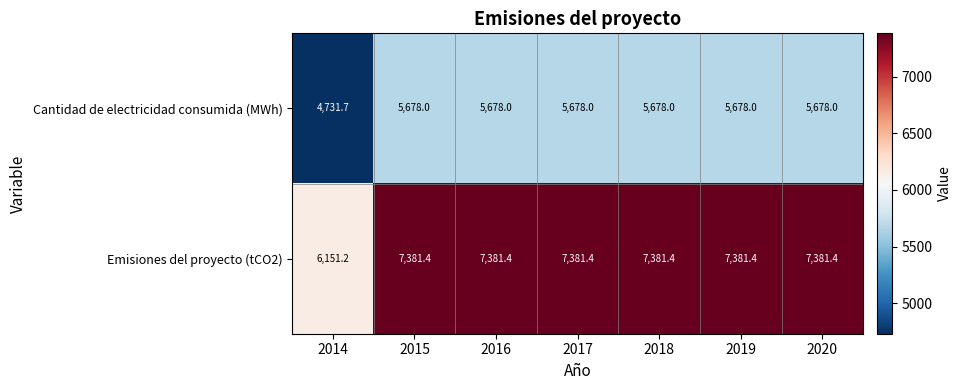

At which label is Cantidad de electricidad consumida (MWh) closest to 5204?

2014